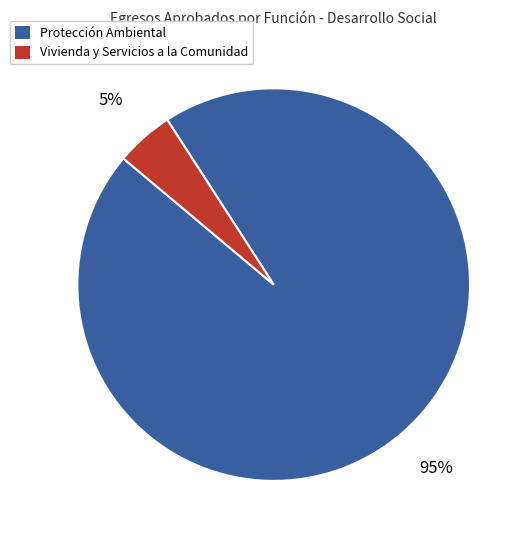

Which category accounts for the majority?

Protección Ambiental